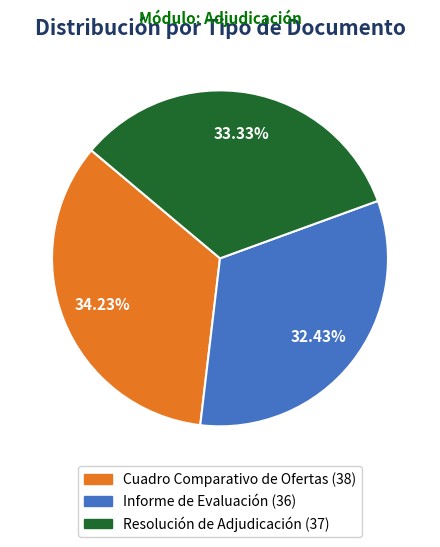

Is it true that Cuadro Comparativo de Ofertas is 21% of the pie?

False